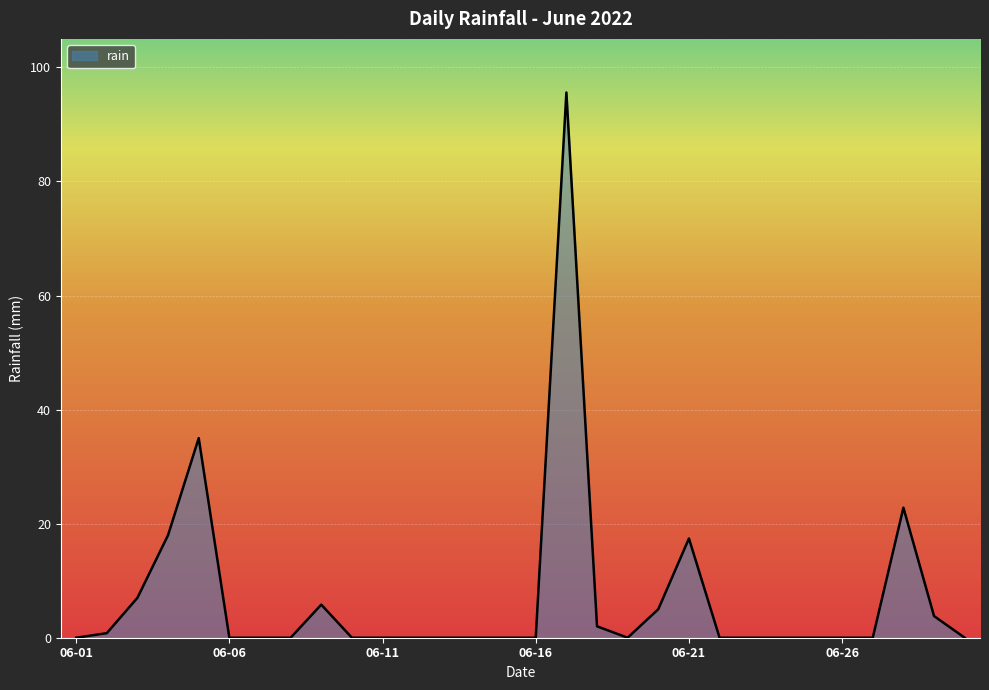

What is the greatest value displayed?

95.6